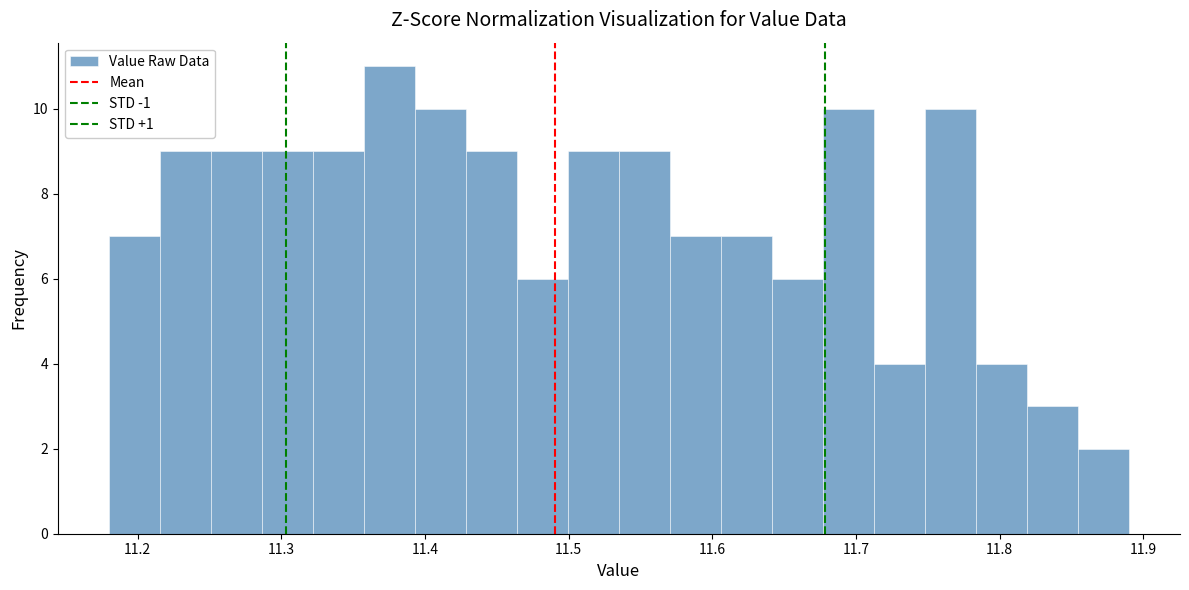

Read against the x-axis, roughly where is the centre of the tallest bar?

11.38